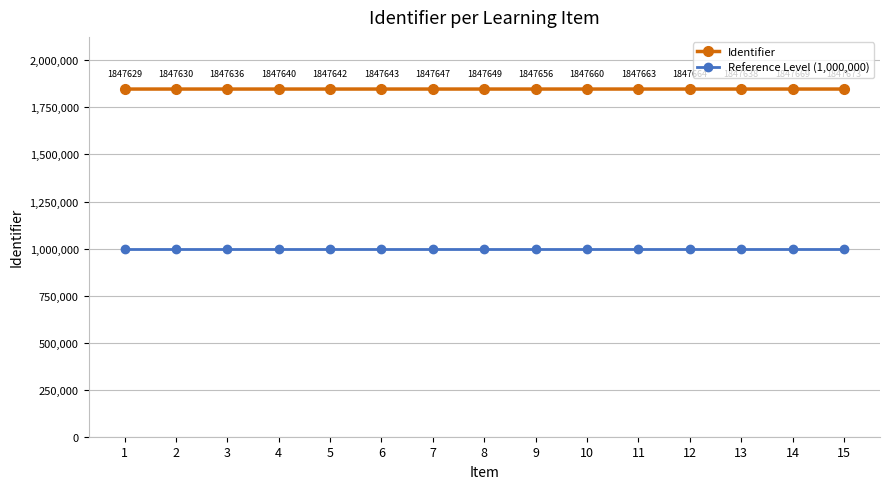

True or false: Identifier and Reference Level (1,000,000) intersect in this chart.

False